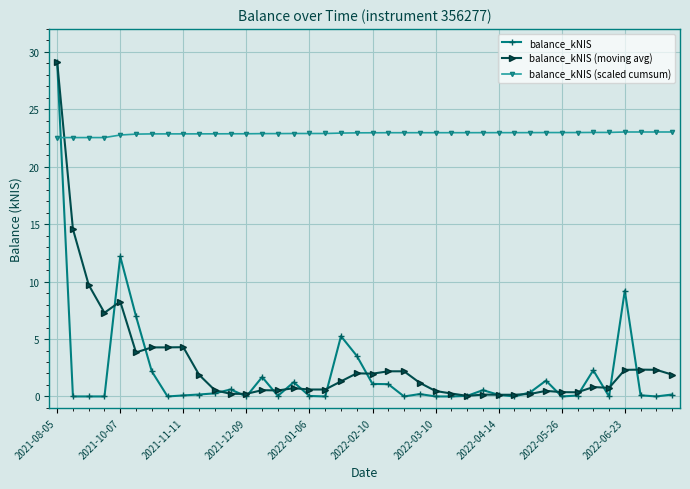

What are all the series names shown in the legend?

balance_kNIS, balance_kNIS (moving avg), balance_kNIS (scaled cumsum)